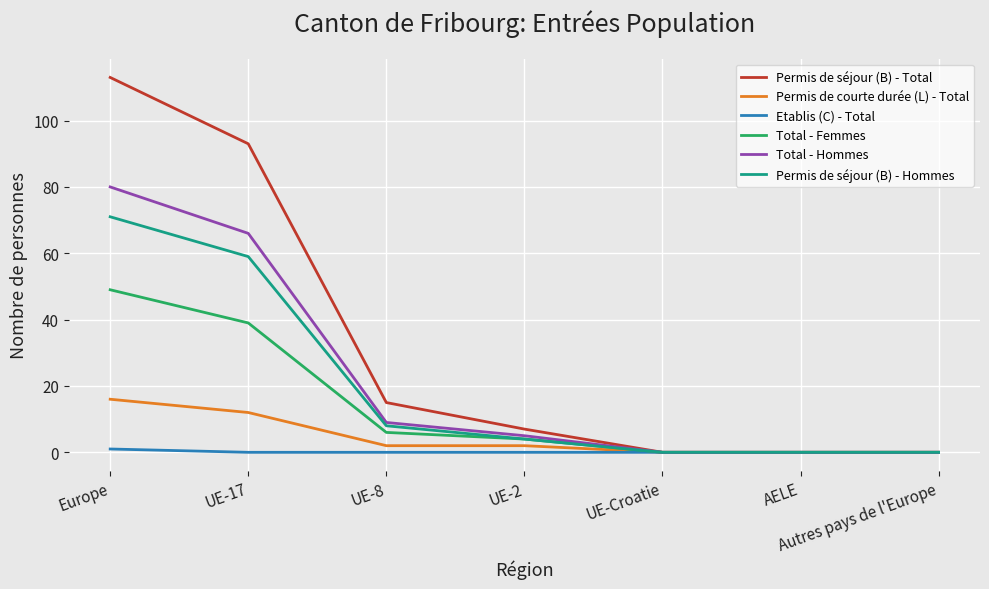

How many lines are shown in the chart?

6